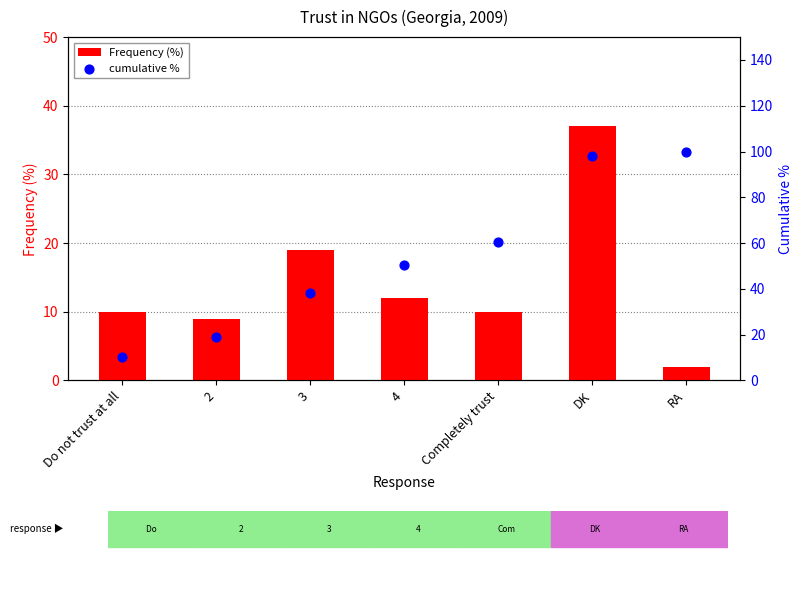

Which series contains the lowest Y value?

Frequency (%)